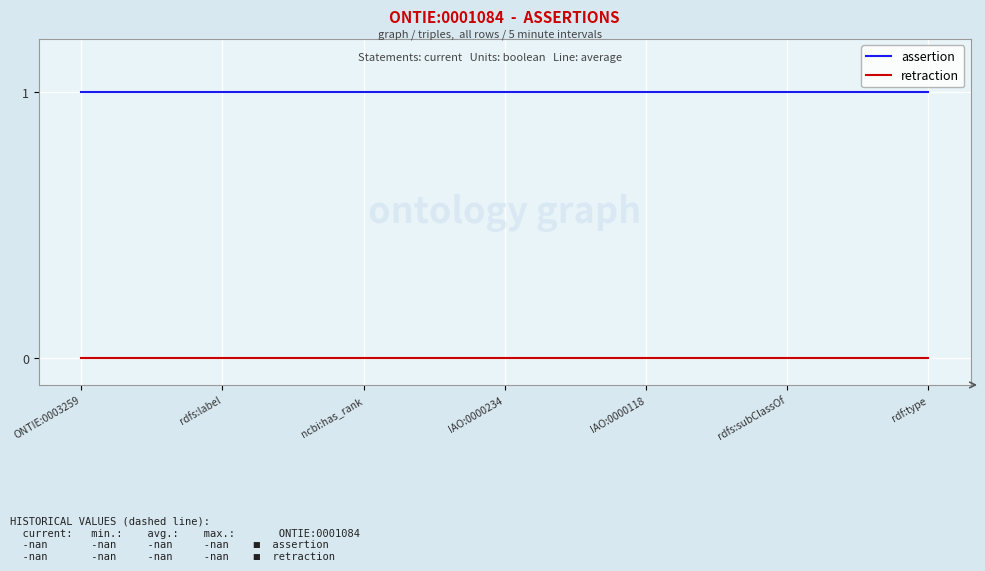

True or false: retraction has a value of 0 at rdfs:subClassOf.

True